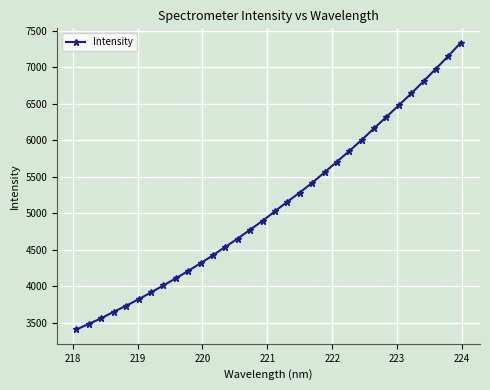

What is the value of the 7th point from the left?

3917.9